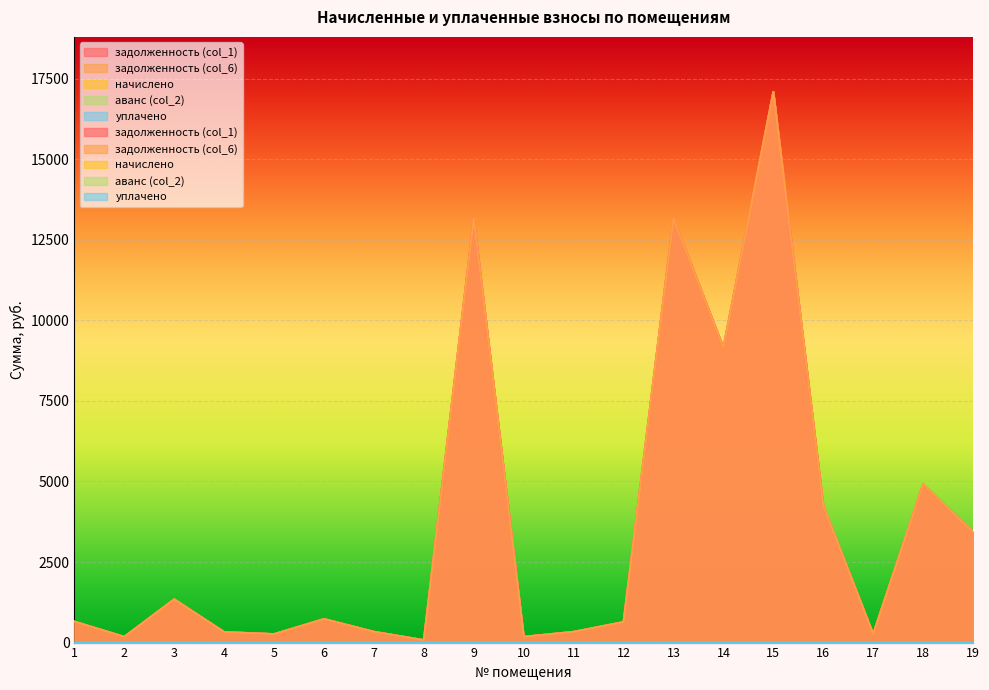

Reading left to right, list all the values displayed in this chart.

задолженность (col_1): 1=650.9	2=178.1	3=1341.7	4=325.9	5=261.8	6=730.0	7=335.0	8=75.4	9=13156.1	10=178.6	11=332.8	12=636.5	13=13156.1	14=9143.8	15=17086.5	16=4242.3	17=258.1	18=4911.9	19=3424.3
задолженность (col_6): 1=650.9	2=178.1	3=1341.7	4=325.9	5=261.8	6=730.0	7=335.0	8=75.4	9=13156.1	10=178.6	11=332.8	12=636.5	13=13156.1	14=9143.8	15=17086.5	16=4242.3	17=258.1	18=4911.9	19=3424.3
начислено: 1=0.0	2=0.0	3=0.0	4=0.0	5=0.0	6=0.0	7=0.0	8=0.0	9=0.0	10=0.0	11=0.0	12=0.0	13=0.0	14=0.0	15=0.0	16=0.0	17=0.0	18=0.0	19=0.0
аванс (col_2): 1=0.0	2=0.0	3=0.0	4=0.0	5=0.0	6=0.0	7=0.0	8=0.0	9=0.0	10=0.0	11=0.0	12=0.0	13=0.0	14=0.0	15=0.0	16=0.0	17=0.0	18=0.0	19=0.0
уплачено: 1=0.0	2=0.0	3=0.0	4=0.0	5=0.0	6=0.0	7=0.0	8=0.0	9=0.0	10=0.0	11=0.0	12=0.0	13=0.0	14=0.0	15=0.0	16=0.0	17=0.0	18=0.0	19=0.0